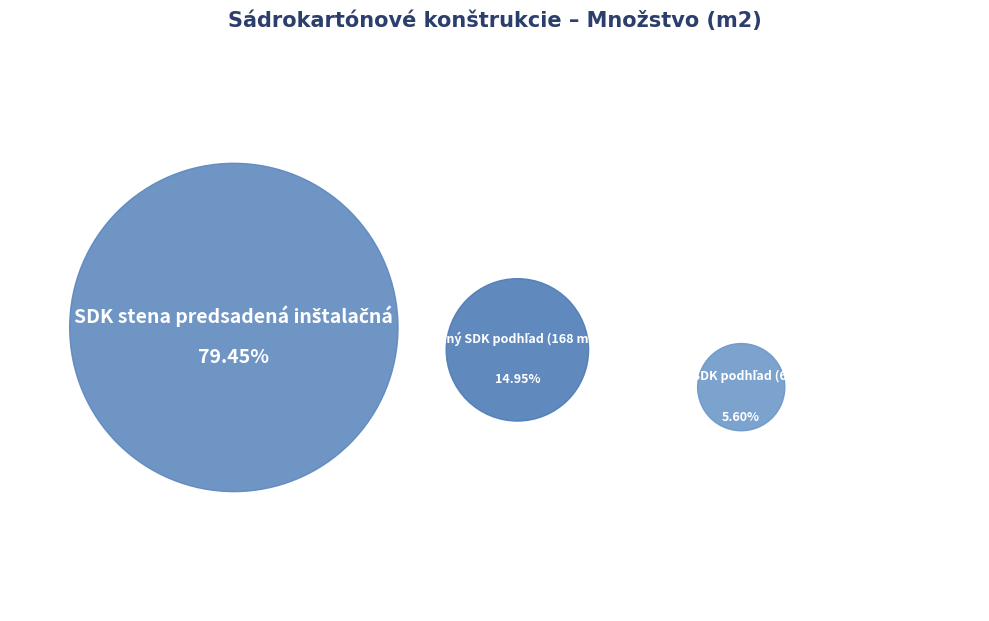

To the nearest percent, what is the difference between the largest and smallest slice percentages?

74%